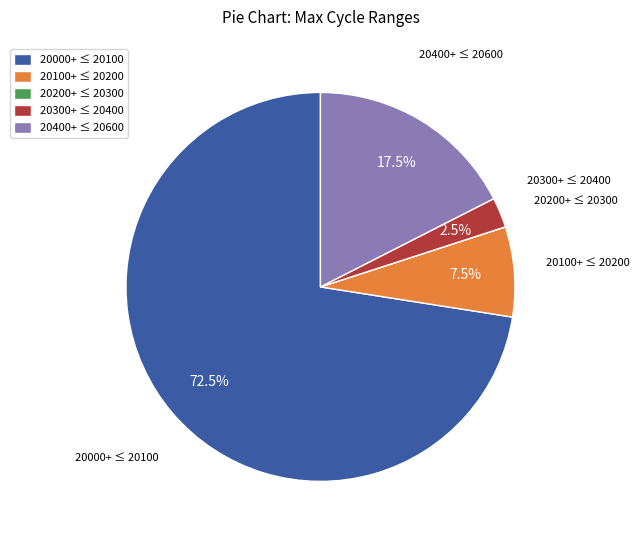

Which has a higher value, 20100+ ≤ 20200 or 20400+ ≤ 20600?

20400+ ≤ 20600